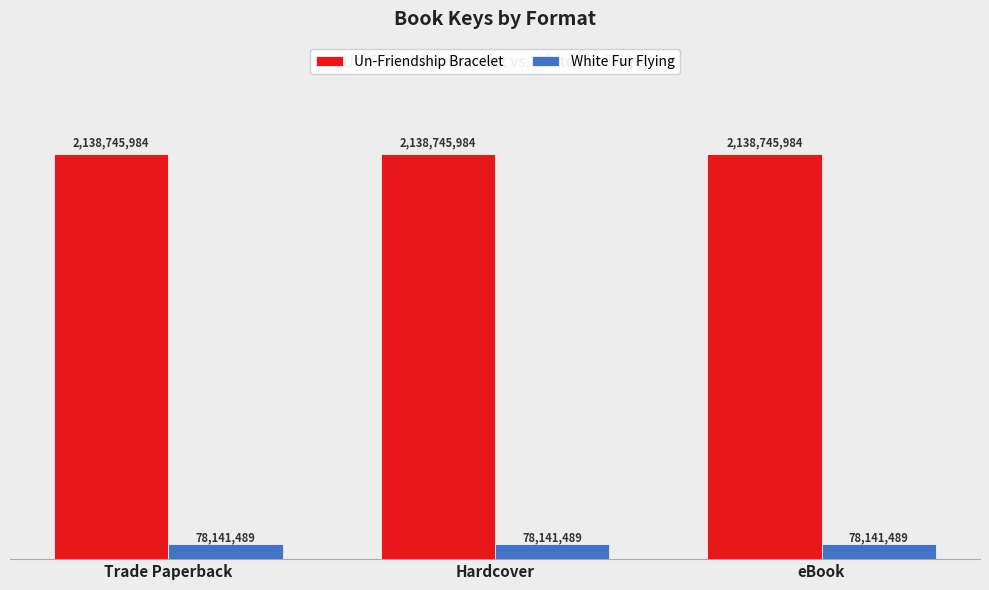

What is the total value across all series at Trade Paperback?

2216887473